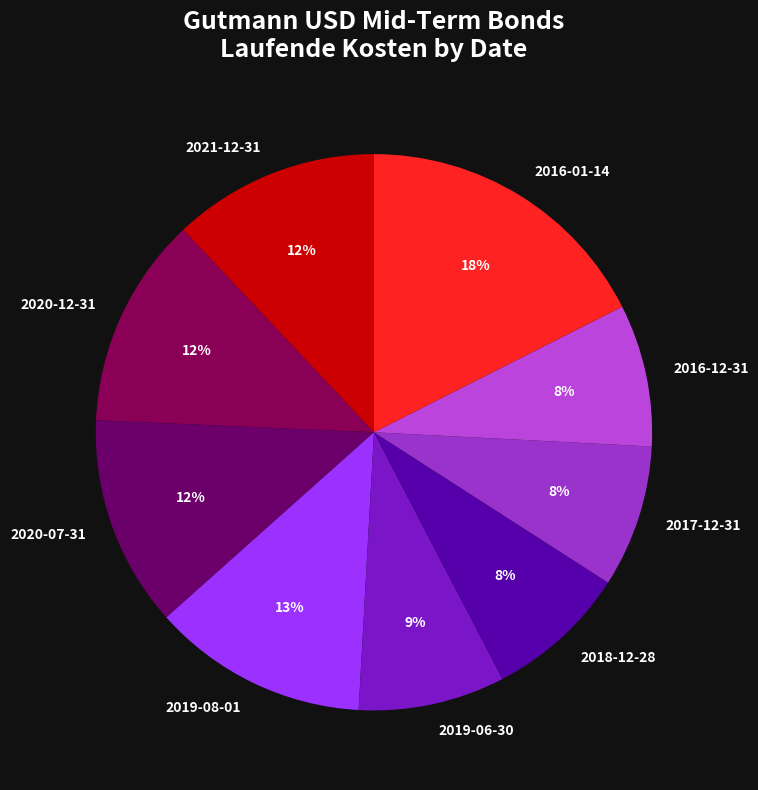

To the nearest percent, what portion does 2019-06-30 represent?

9%